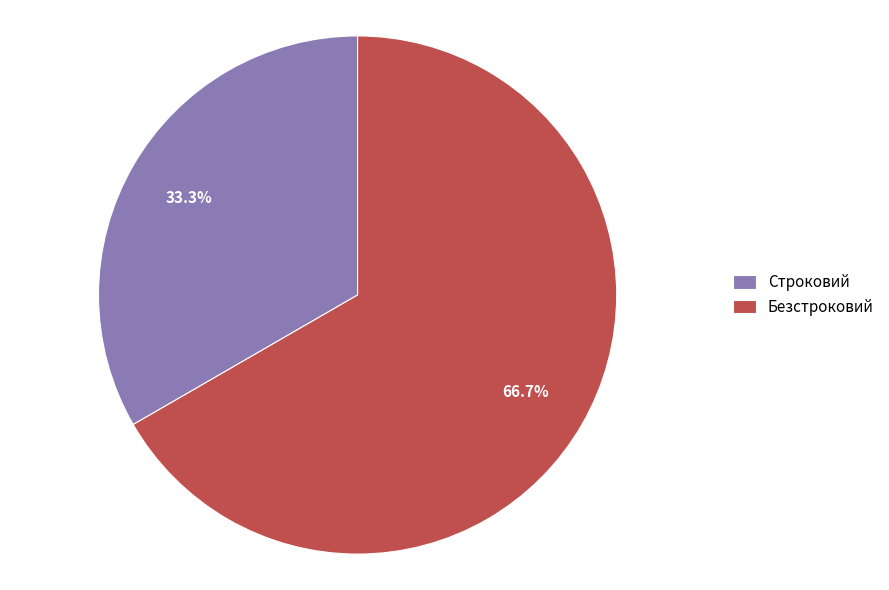

Do Строковий and Безстроковий together represent more than half of the pie?

Yes